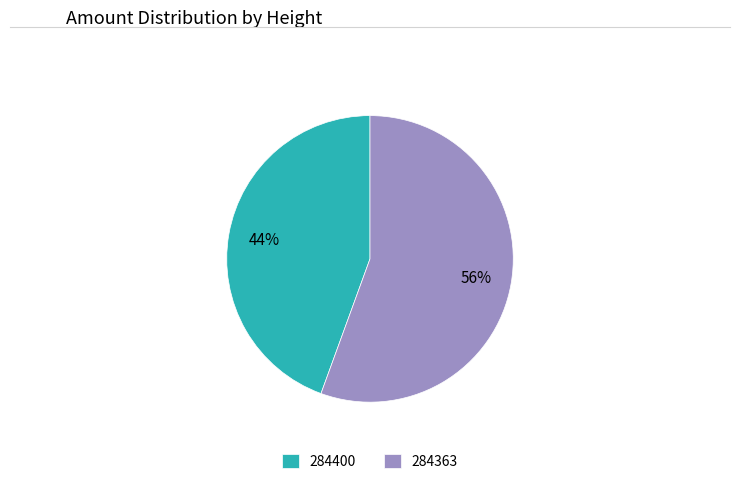

Does 284400 represent more than half of the total?

No